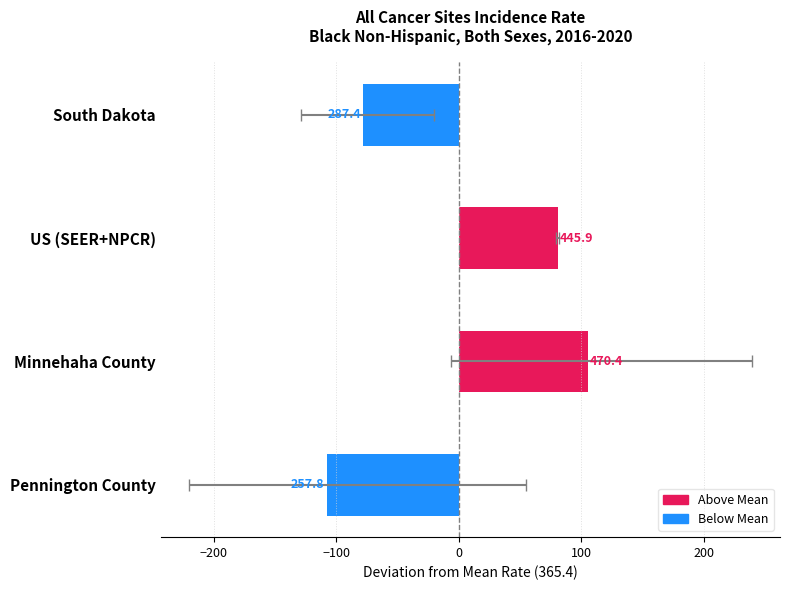

The value at South Dakota is -52.5. True or false?

False